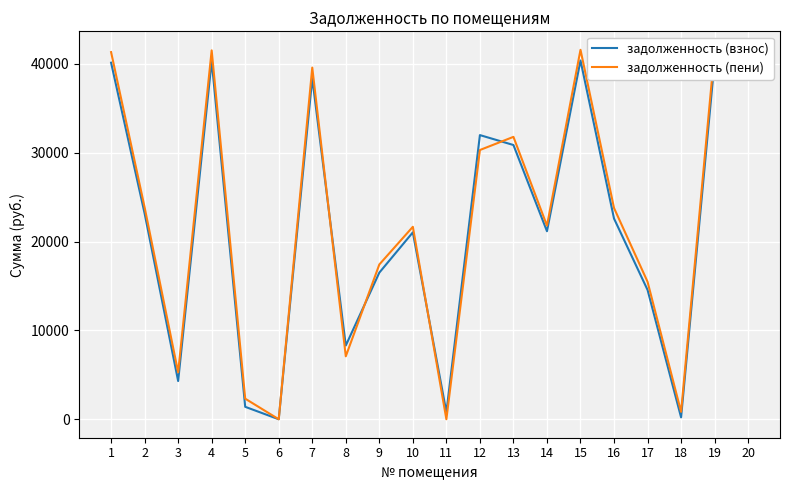

Is the value of задолженность (пени) at 1 greater than the value of задолженность (взнос) at 17?

Yes